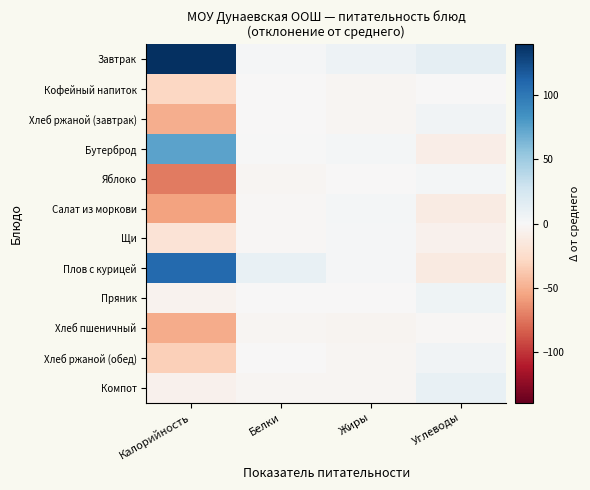

Which series has the largest total across all categories?

Завтрак